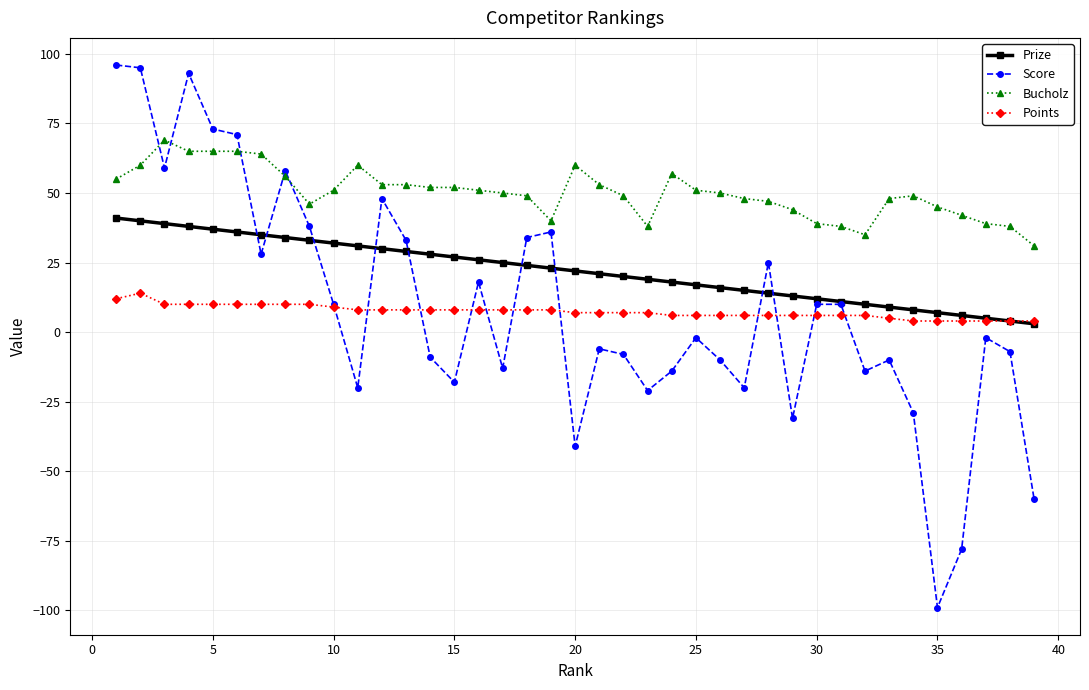

True or false: Bucholz and Points intersect in this chart.

False